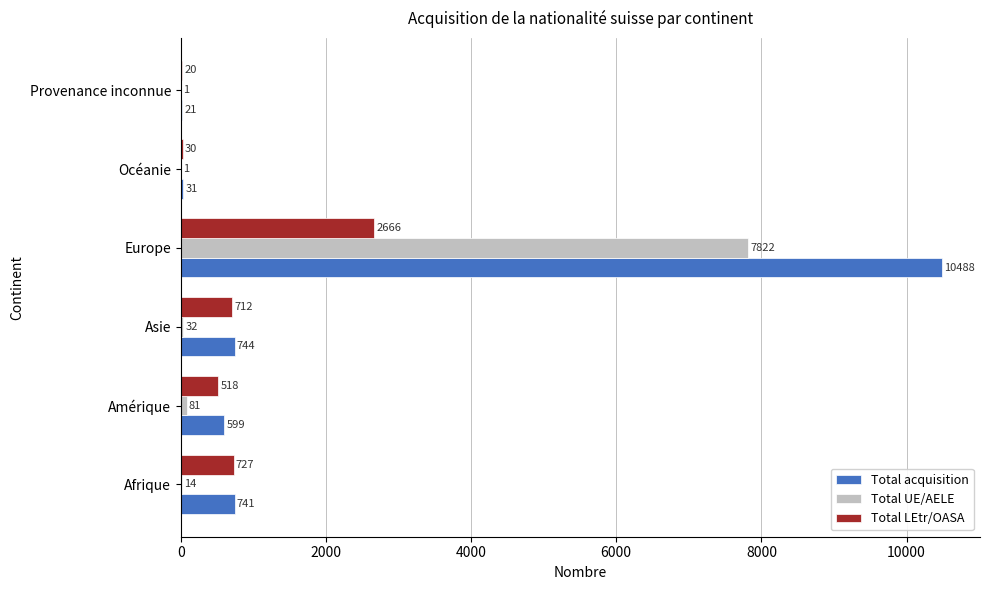

The value of Total UE/AELE at Europe is 7822. True or false?

True